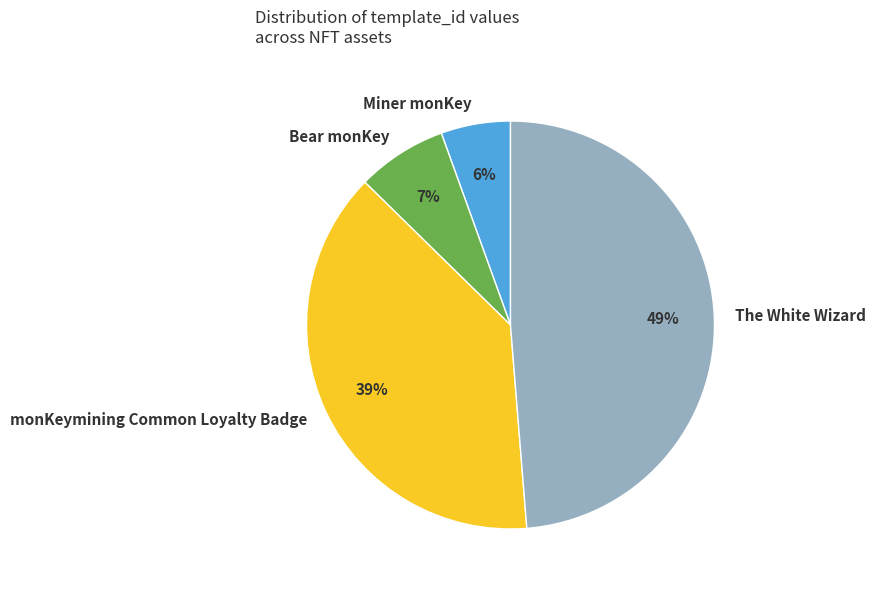

True or false: monKeymining Common Loyalty Badge accounts for 53% of the total.

False